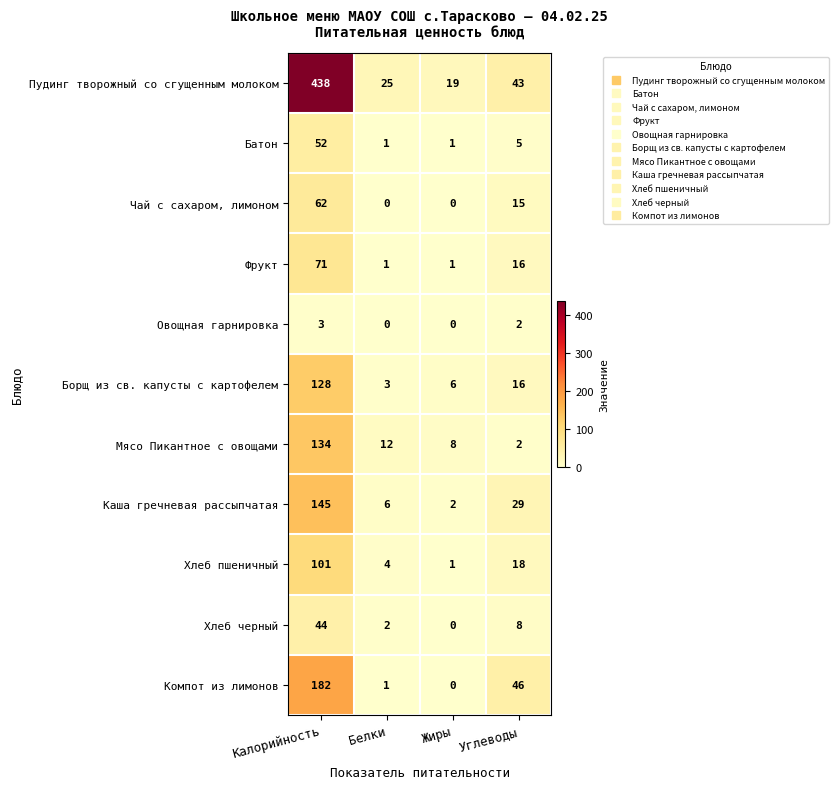

Rank the series by their maximum value, from lowest to highest.

Овощная гарнировка, Хлеб черный, Батон, Чай с сахаром, лимоном, Фрукт, Хлеб пшеничный, Борщ из св. капусты с картофелем, Мясо Пикантное с овощами, Каша гречневая рассыпчатая, Компот из лимонов, Пудинг творожный со сгущенным молоком